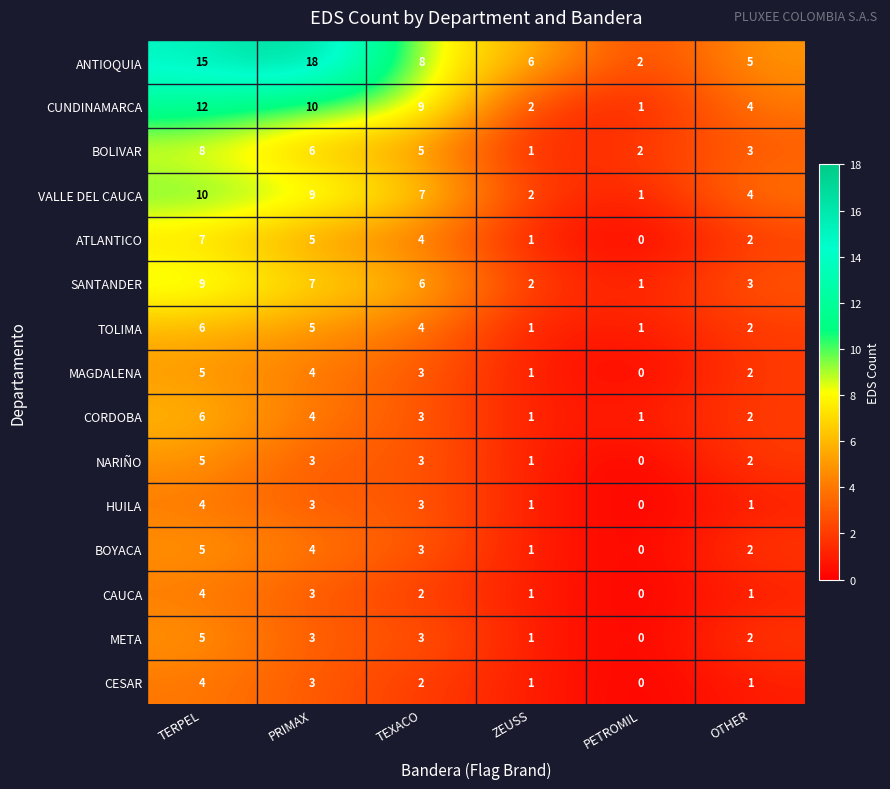

At which category is the sum across all series the highest?

TERPEL